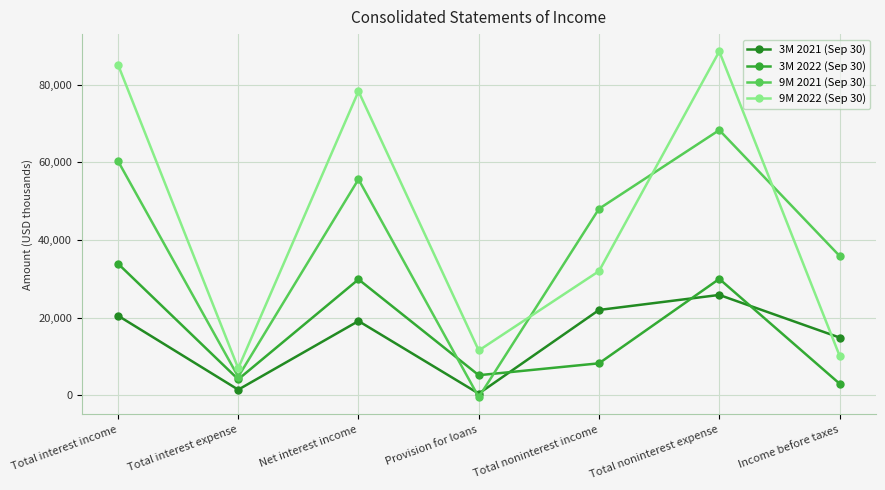

What is the value of the 9M 2021 (Sep 30) point at the 5th from the left?

48053